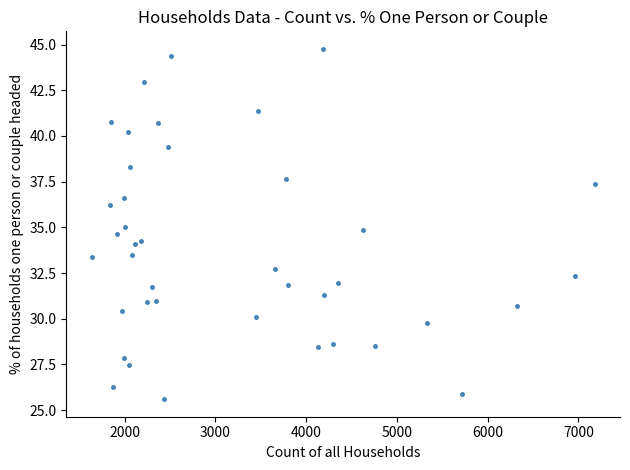

What is the range of X values (max minus min)?

5544.0